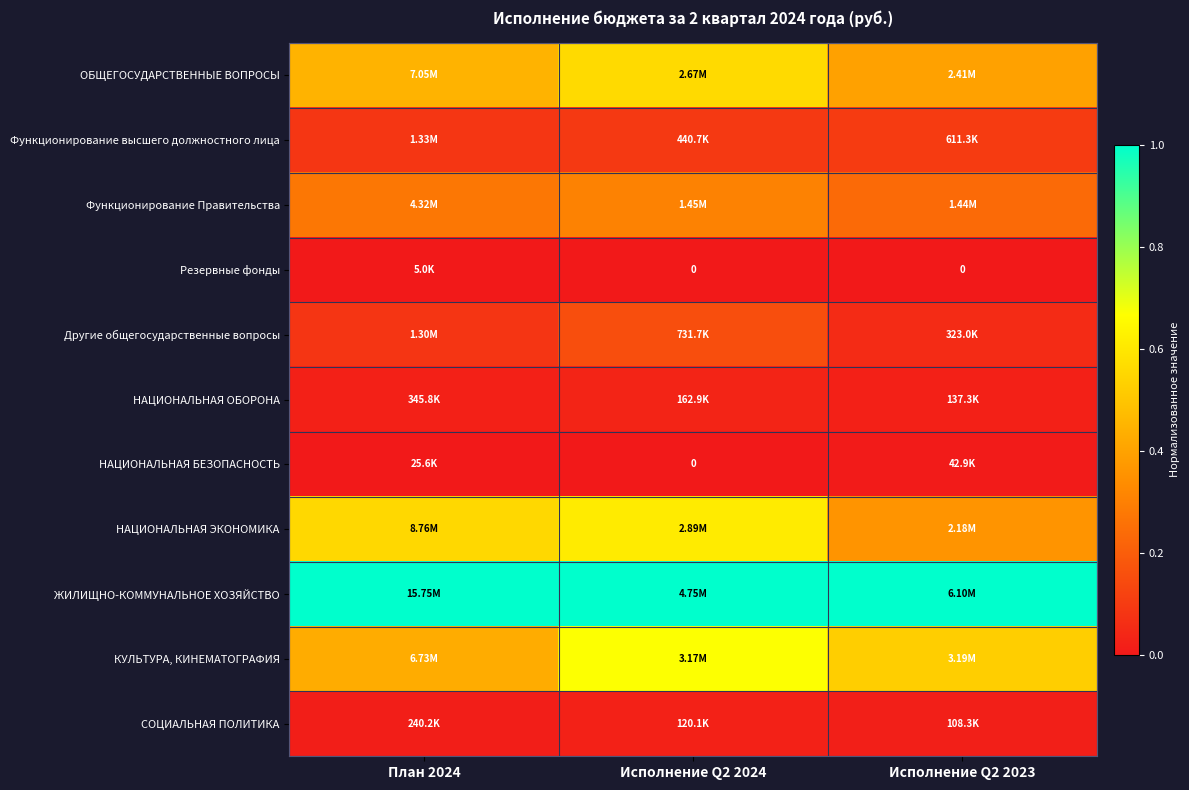

What is the average value of the Функционирование Правительства series?

0.3